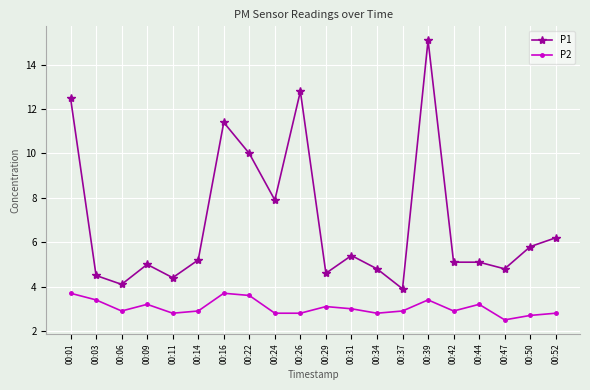

Rank the series by their average value, from highest to lowest.

P1, P2